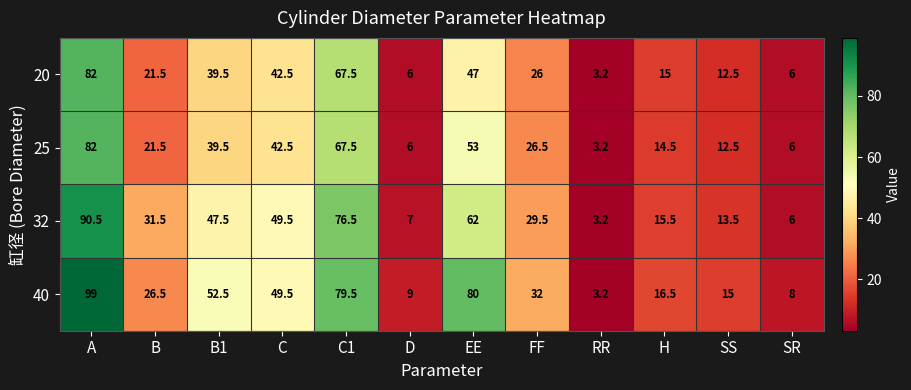

Is the value of 25 at D greater than the value of 20 at A?

No